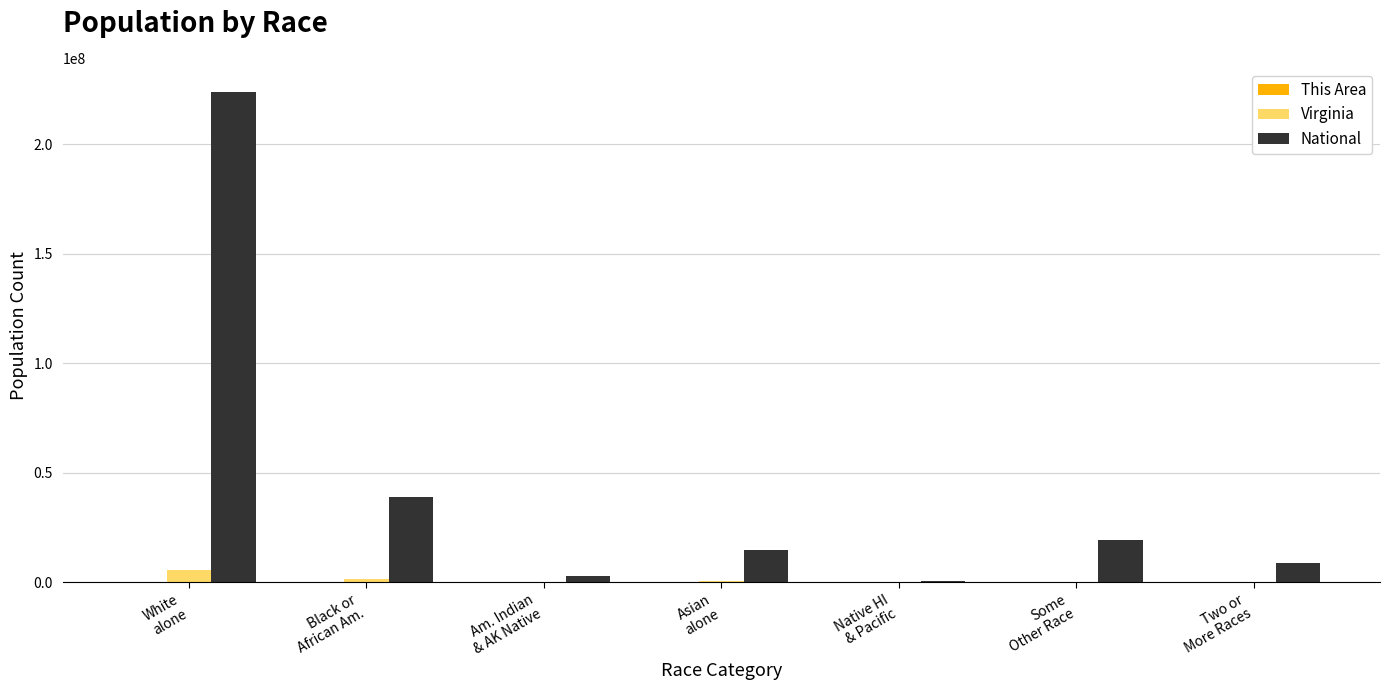

What is the sum of all National values?

308745538